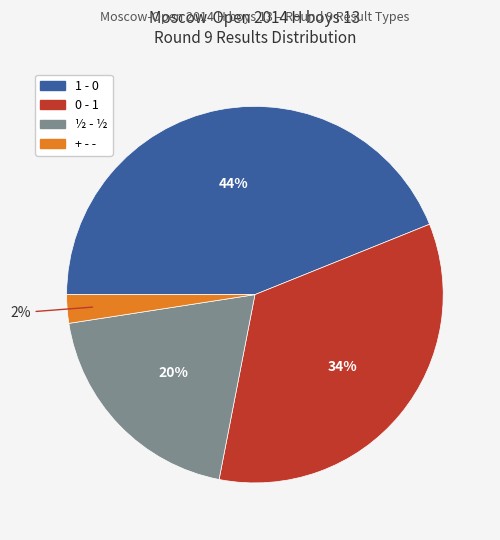

Which category has the smallest portion of the pie?

+ - -